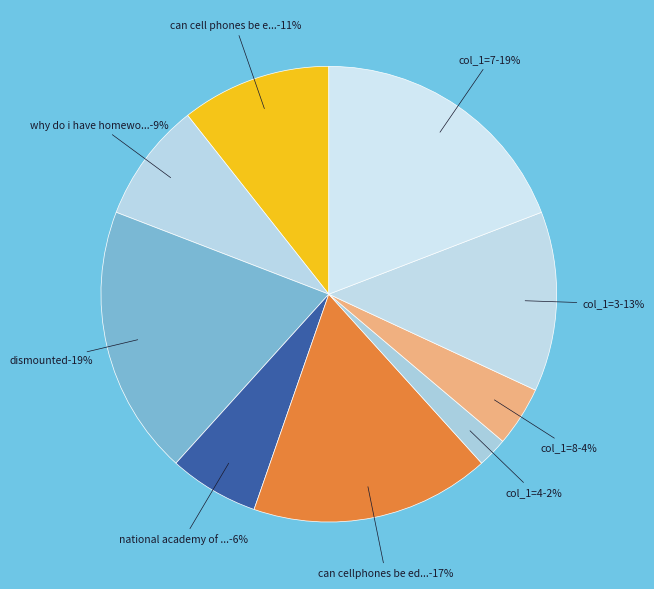

How many segments does this pie chart have?

9